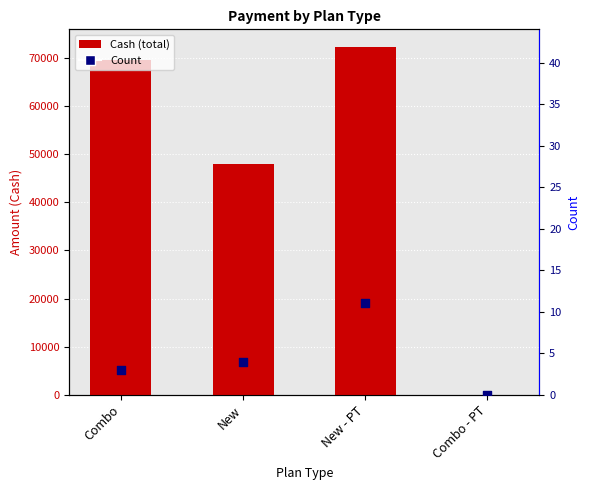

Which series has the widest spread of Y values?

Cash